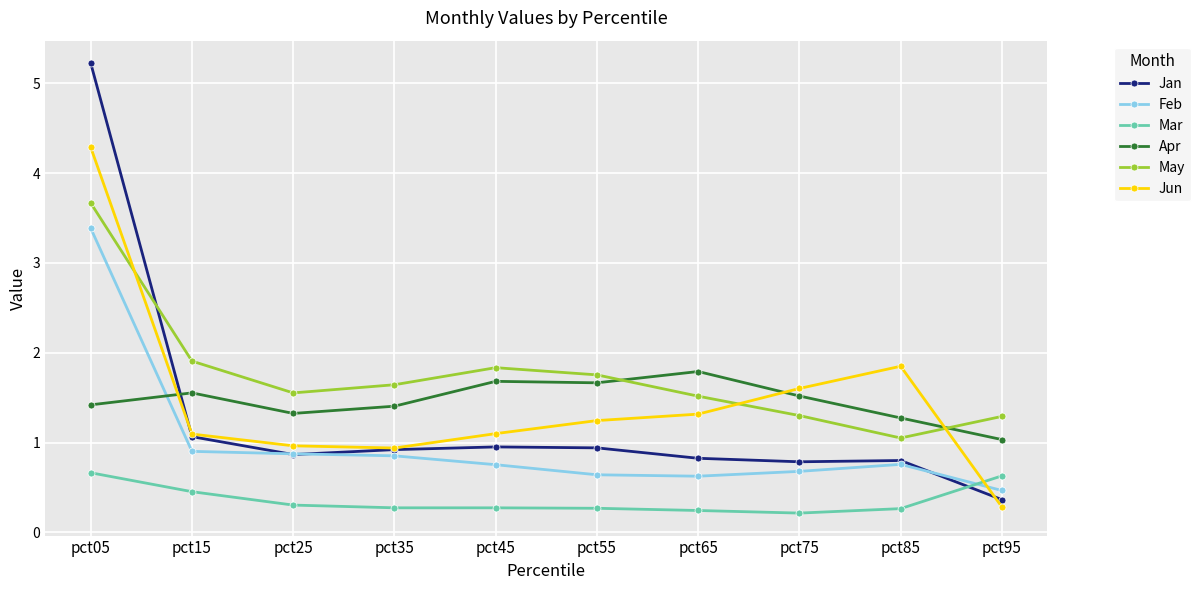

How many lines are shown in the chart?

6